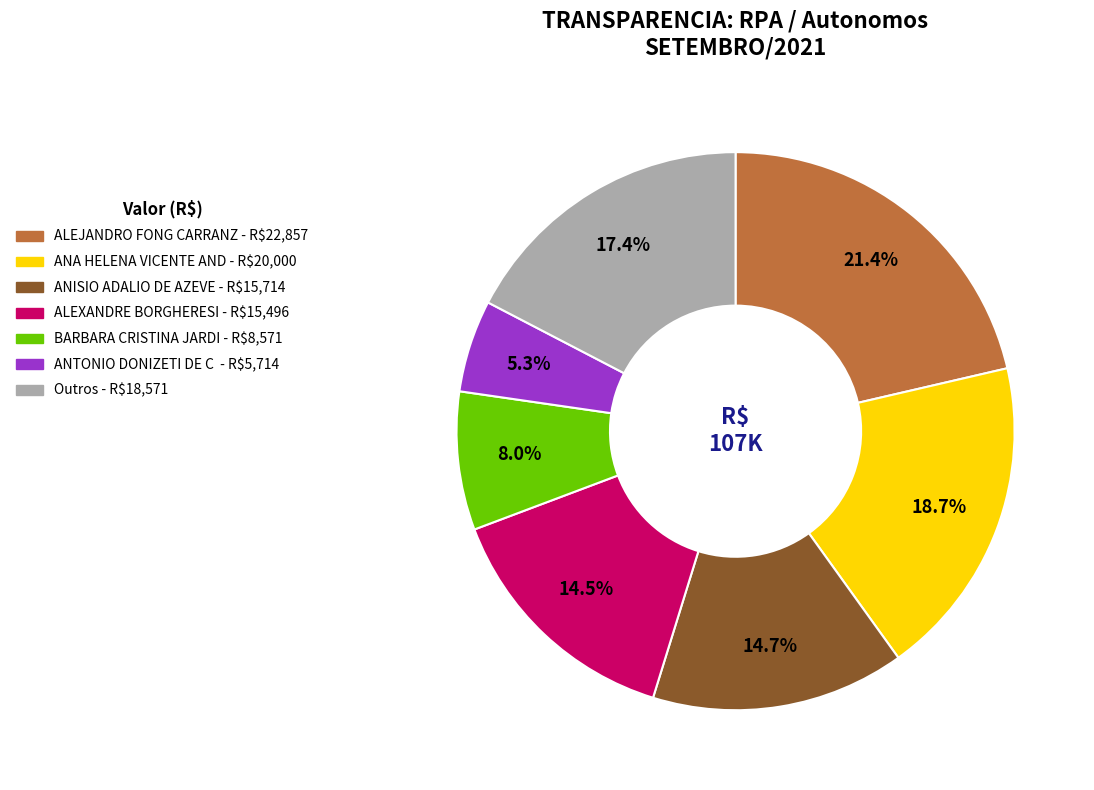

Does any single category account for the majority?

No